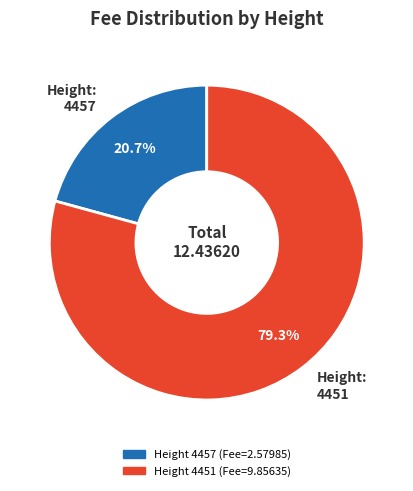

Count the number of slices in the pie.

2